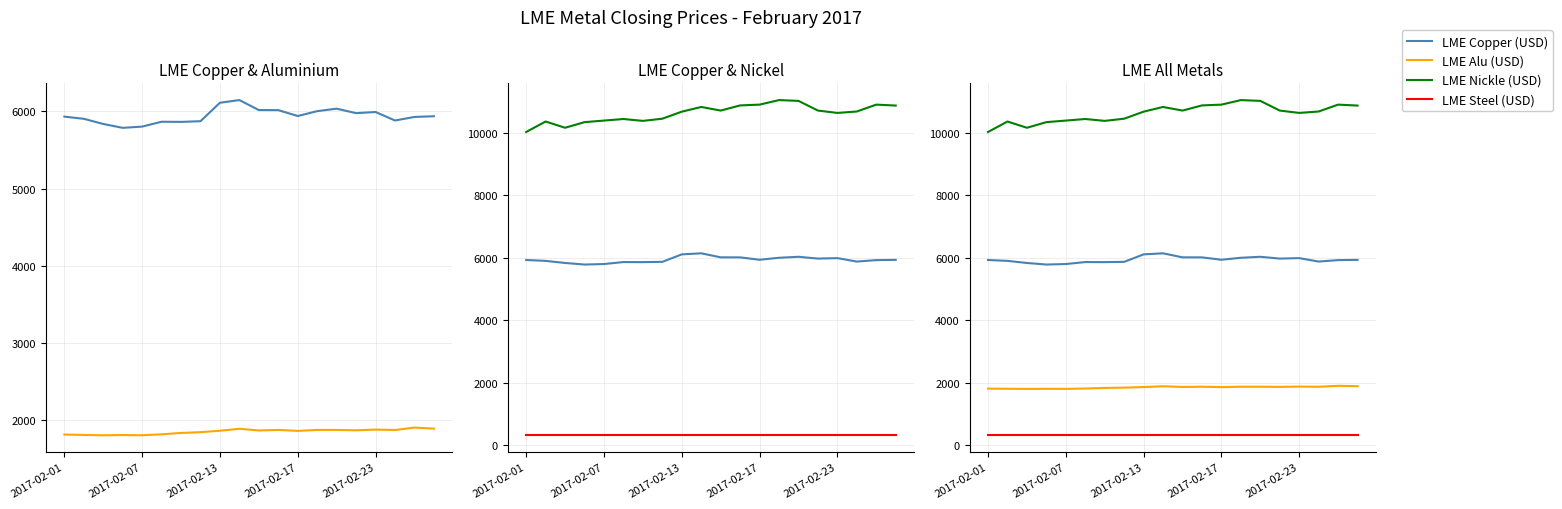

What is the difference between the second highest and second lowest values in the LME Alu (USD) series?

86.0